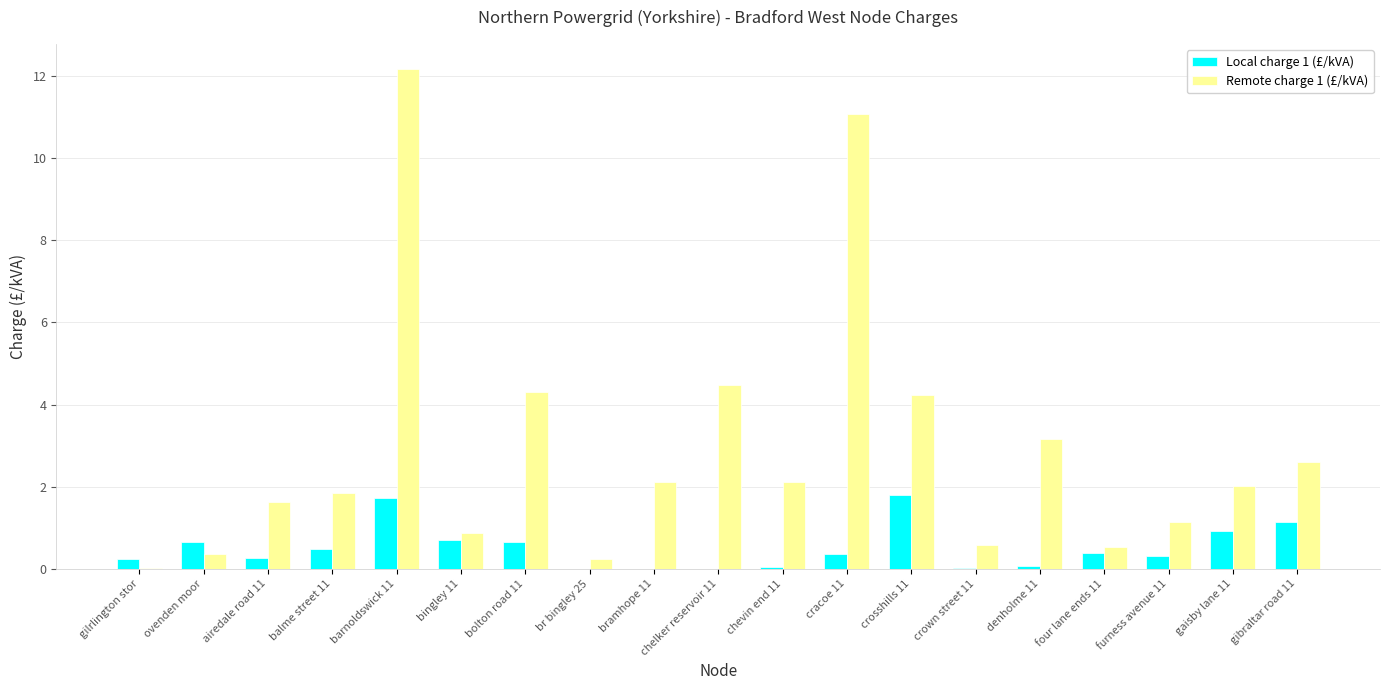

Which series has the largest total across all categories?

Remote charge 1 (£/kVA)